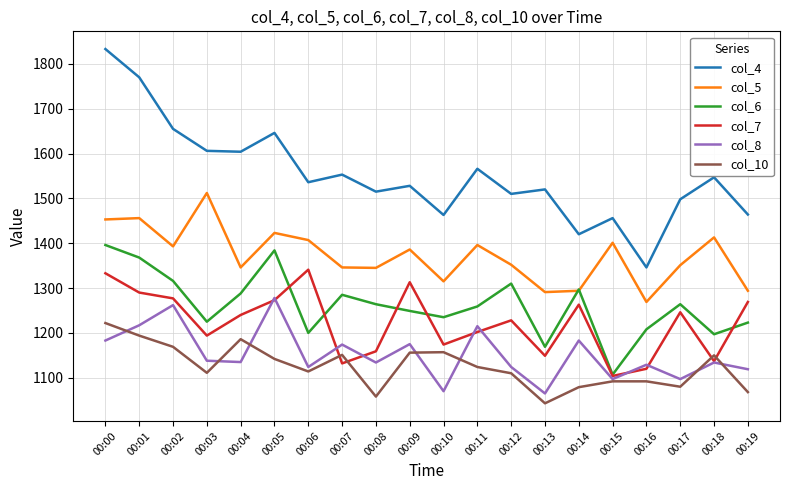

True or false: col_5 and col_10 cross at least once.

False